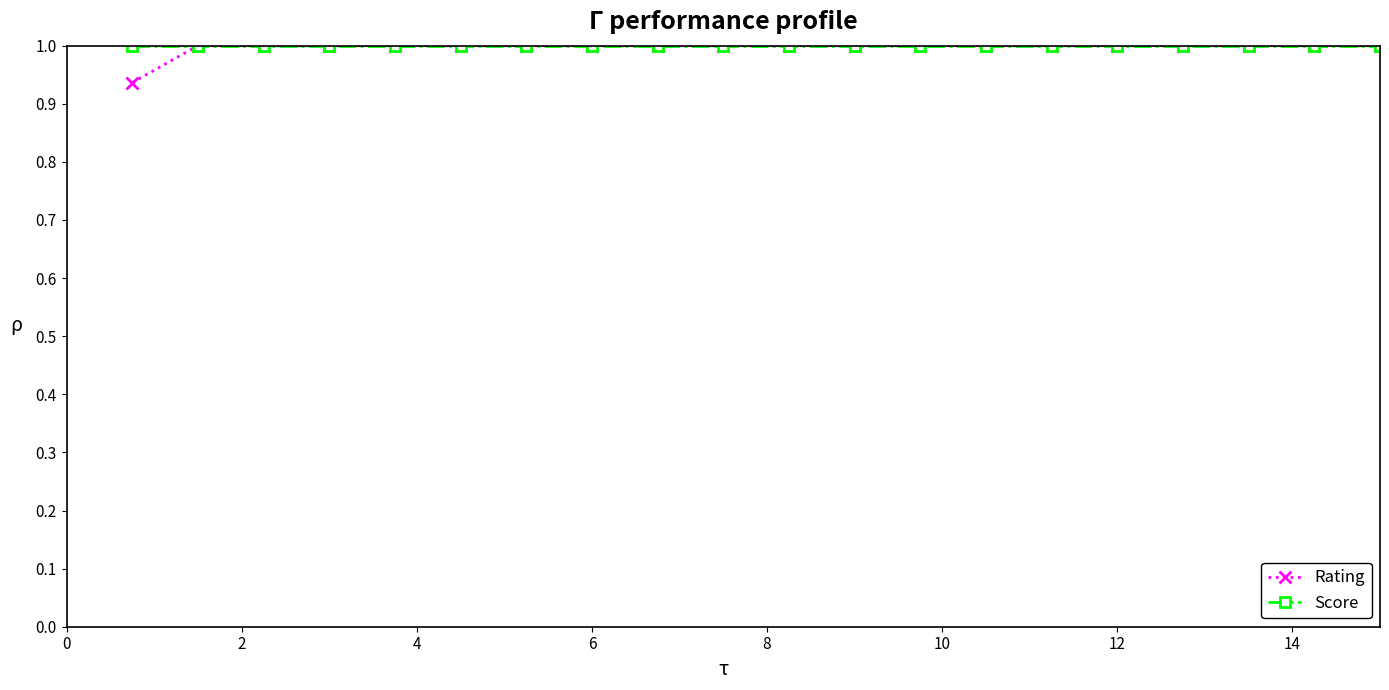

At how many categories does at least one series exceed 0?

20